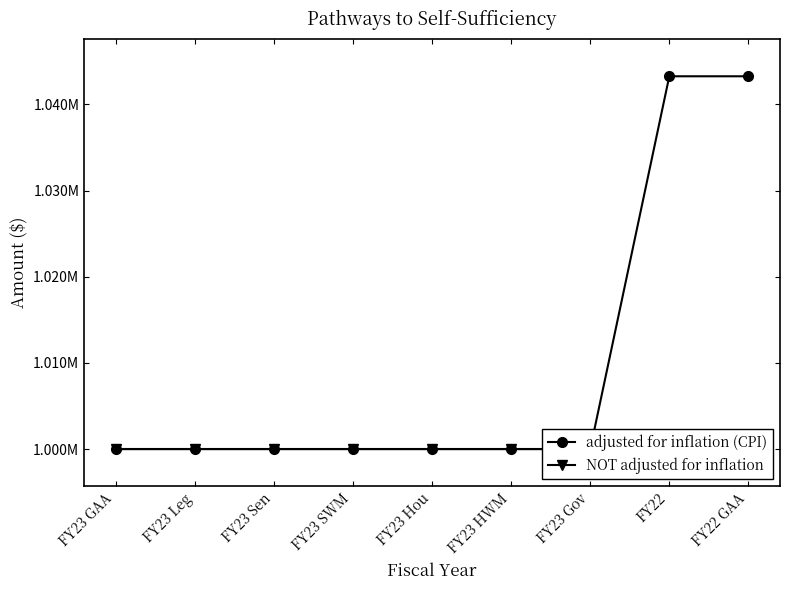

What is the difference between the highest and lowest values at FY22 GAA?

43262